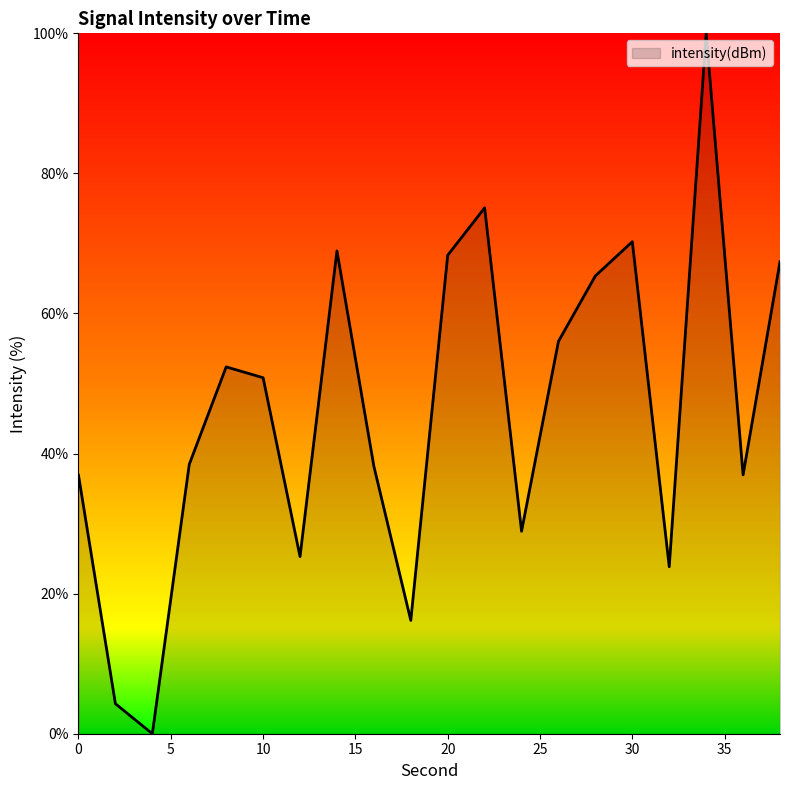

What is the maximum value shown in the chart?

100.0